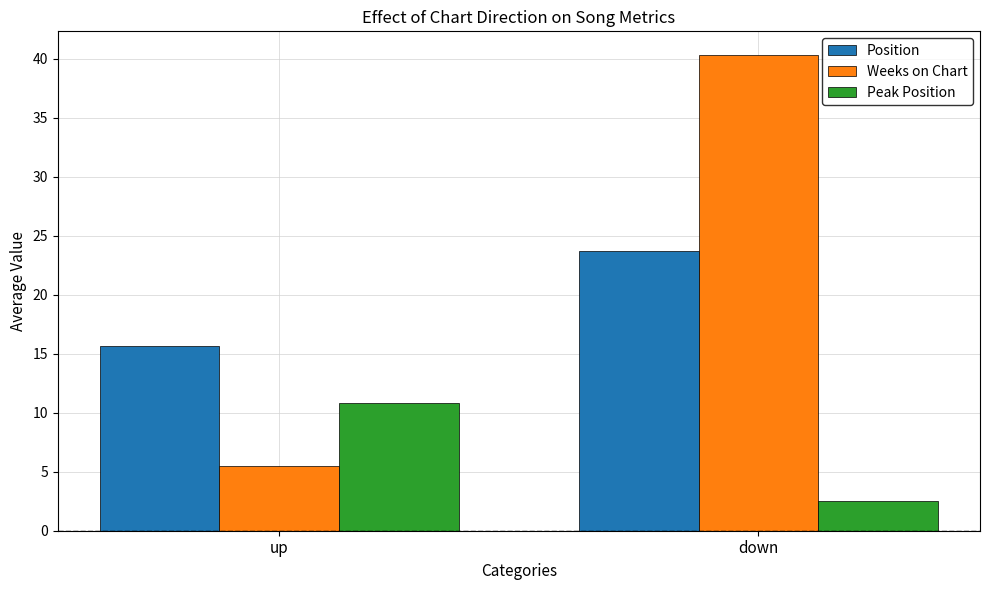

What is the minimum value shown in the chart?

2.5